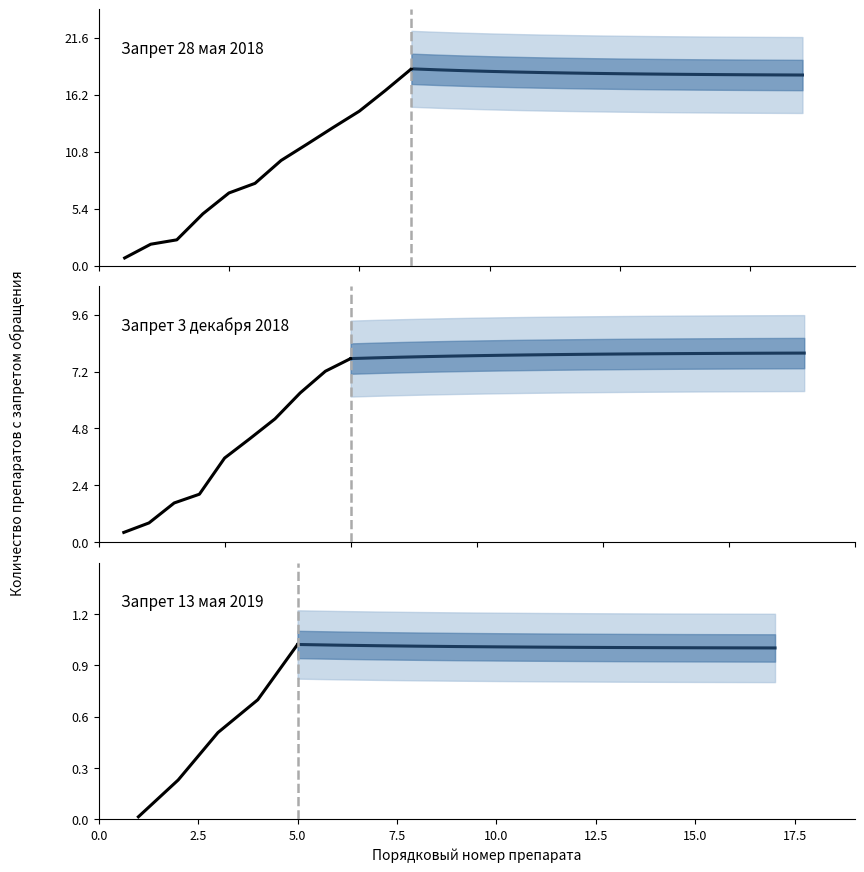

Is the value of 2019-05-13 at 16 greater than the value of 2018-05-28 at 1?

No